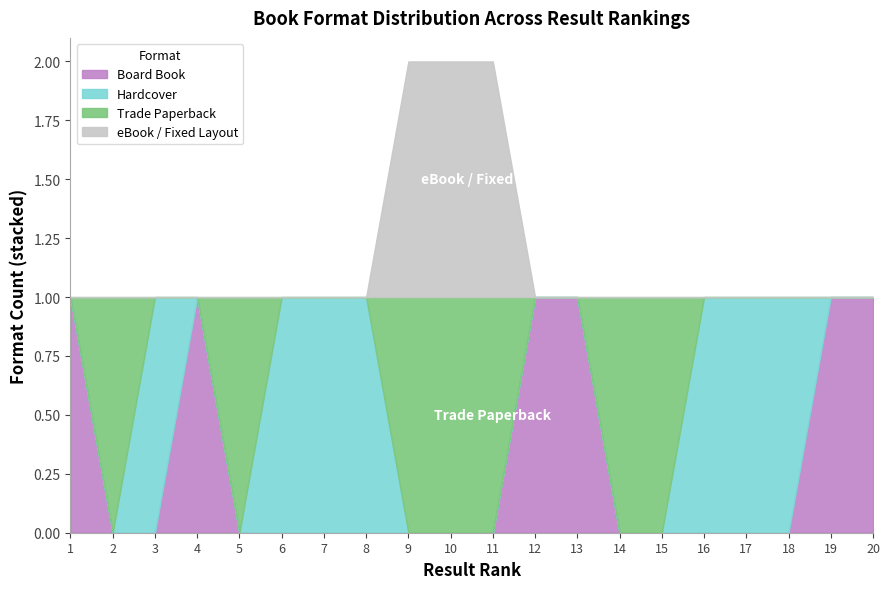

At which label is Hardcover closest to 0?

1